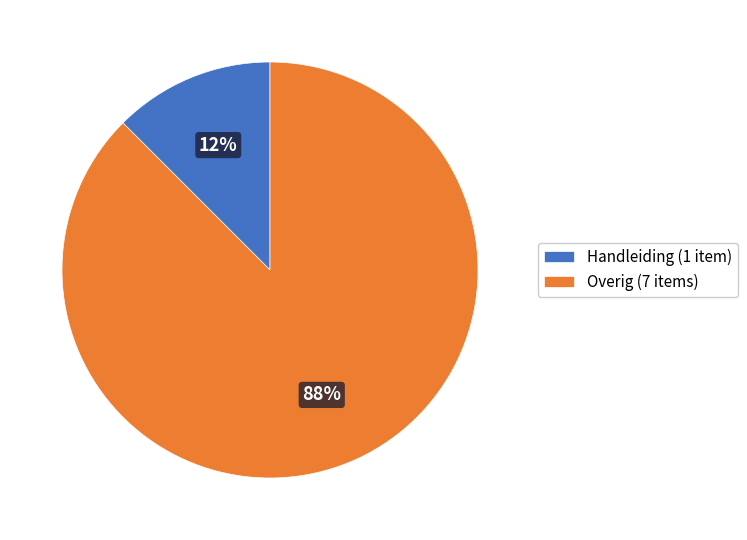

Combined, do Handleiding (1 item) and Overig (7 items) account for over 50%?

Yes